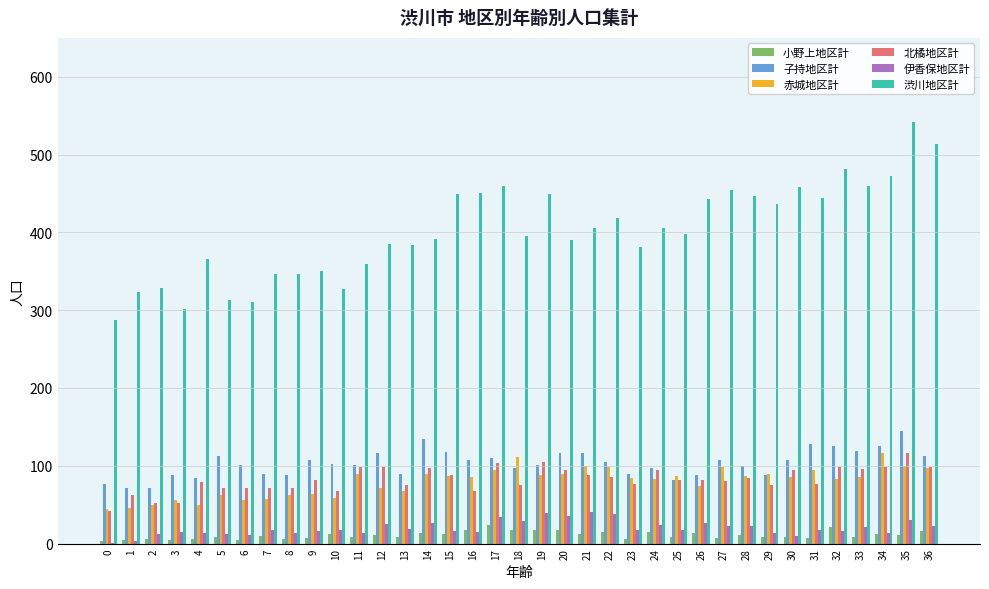

At which category is the sum across all series the highest?

35